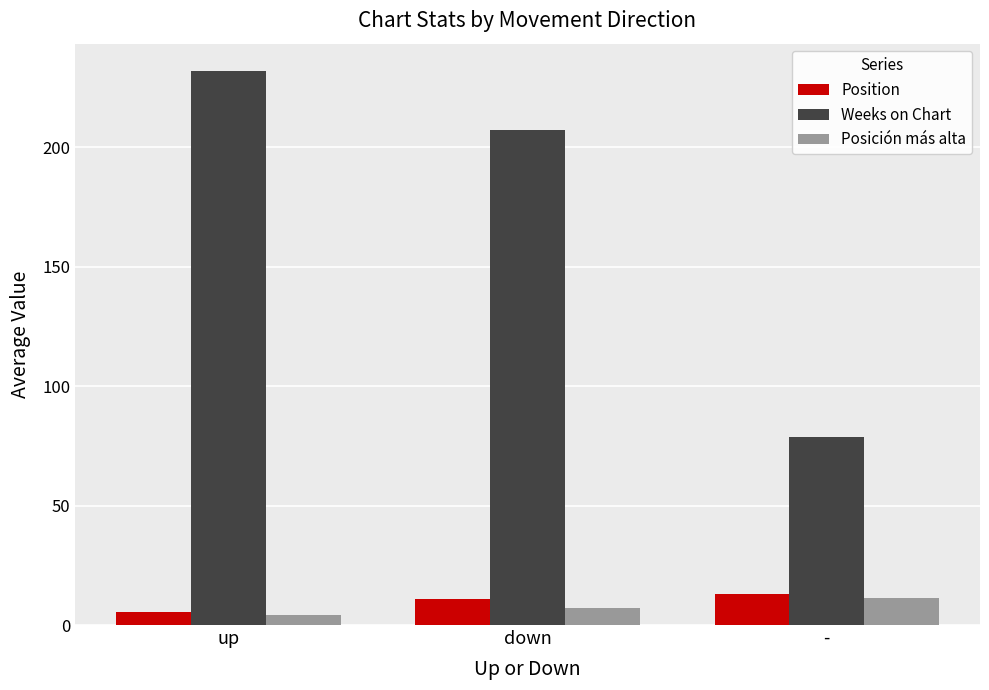

What is the difference between the second highest and minimum values in the Weeks on Chart series?

128.3